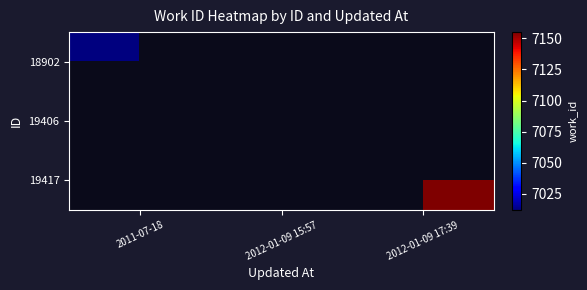

The 19417 series shows 7155.0 at 2012-01-09 17:39. True or false?

True